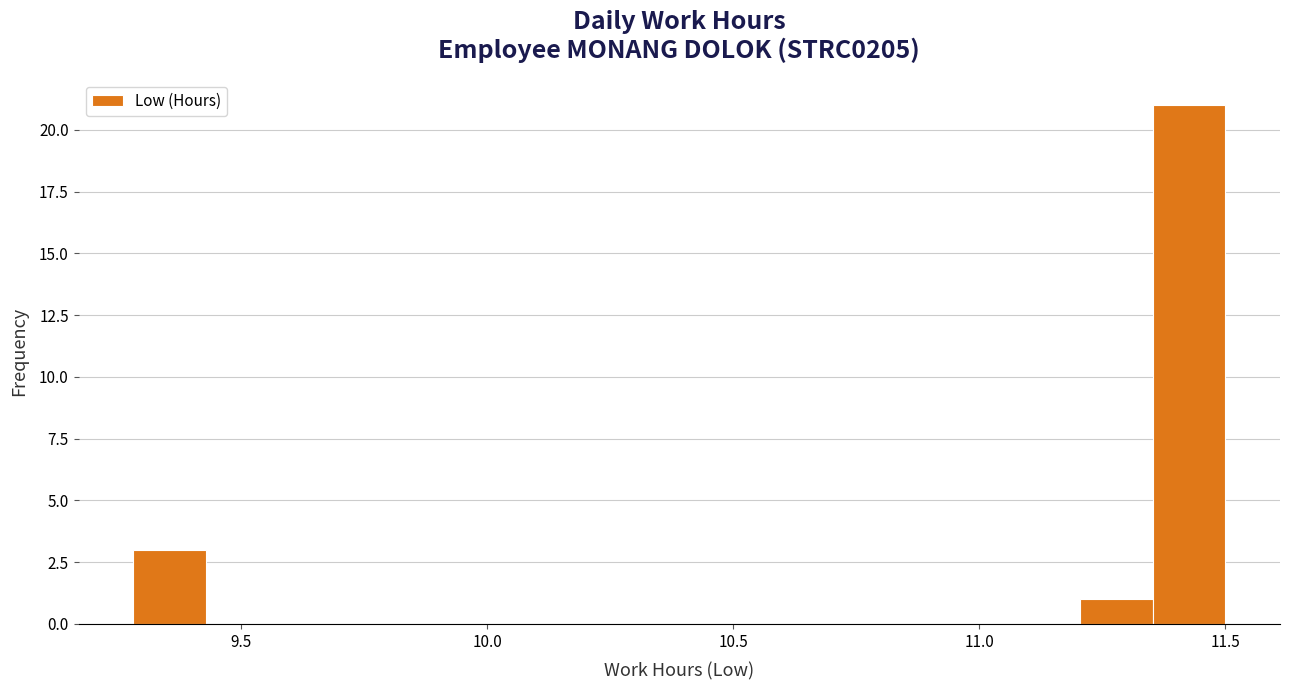

Around what value on the x-axis is the tallest bar? Give the approximate position of its centre, as read against the axis.

11.45